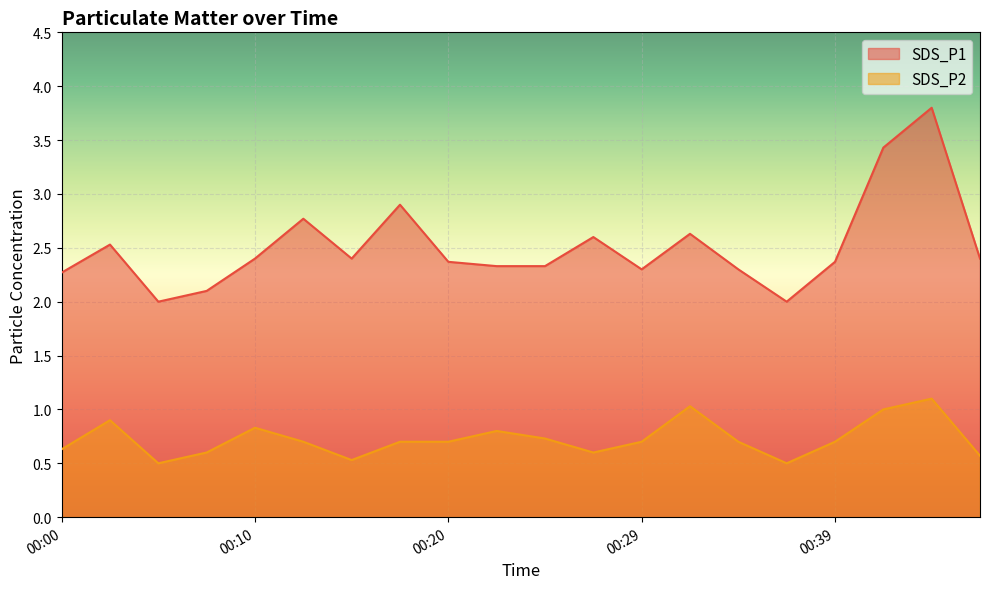

Rank the categories by SDS_P1 value from highest to lowest.

00:44, 00:42, 00:17, 00:12, 00:32, 00:27, 00:02, 00:10, 00:15, 00:46, 00:20, 00:39, 00:22, 00:24, 00:29, 00:34, 00:00, 00:07, 00:05, 00:37